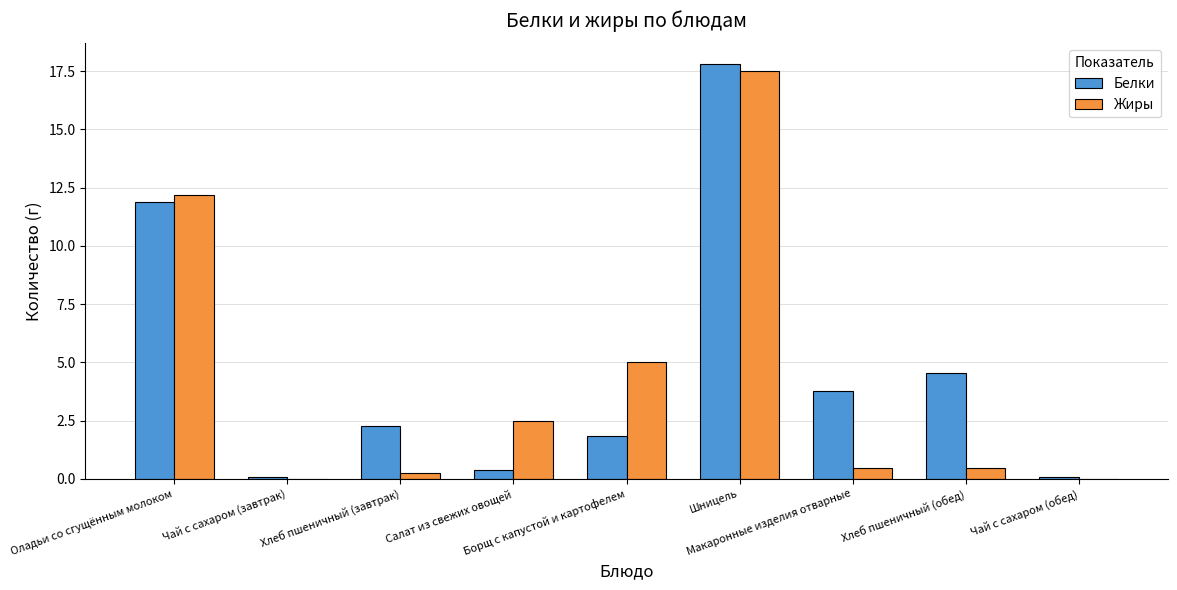

What is the sum of all Жиры values?

38.4